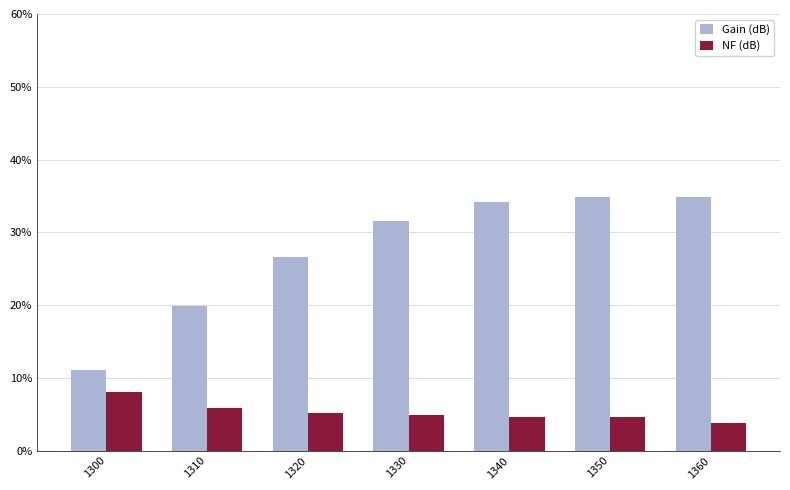

Rank the series by their maximum value, from highest to lowest.

Gain (dB), NF (dB)